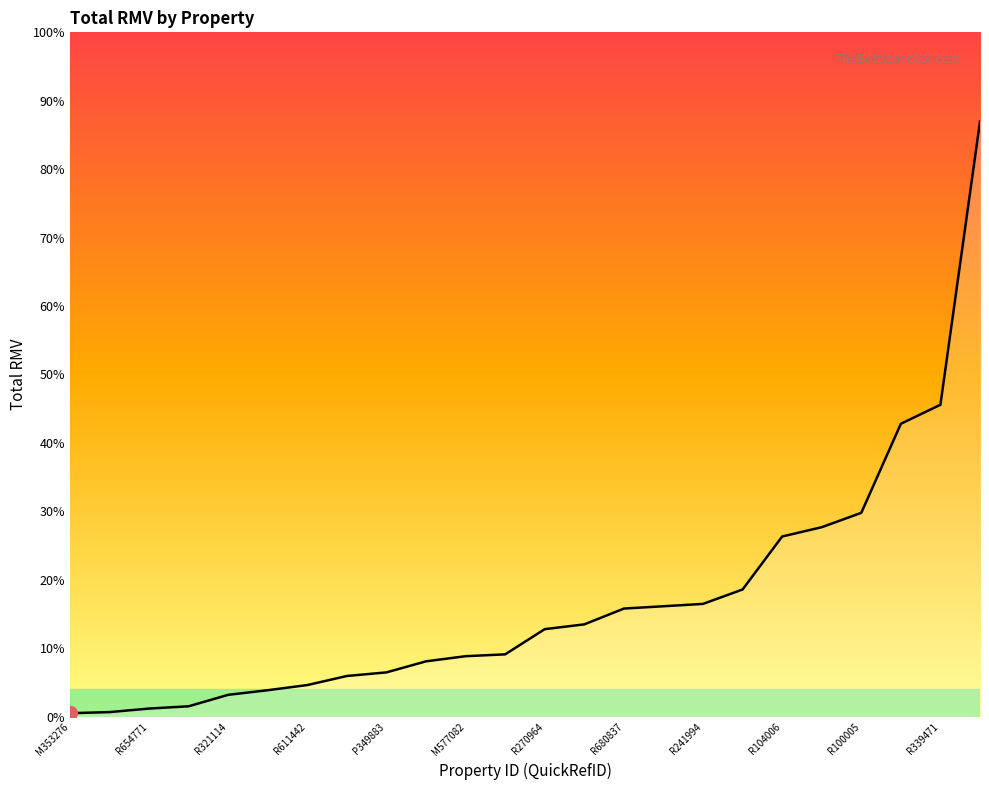

Does the chart display data point markers on the line(s)?

No